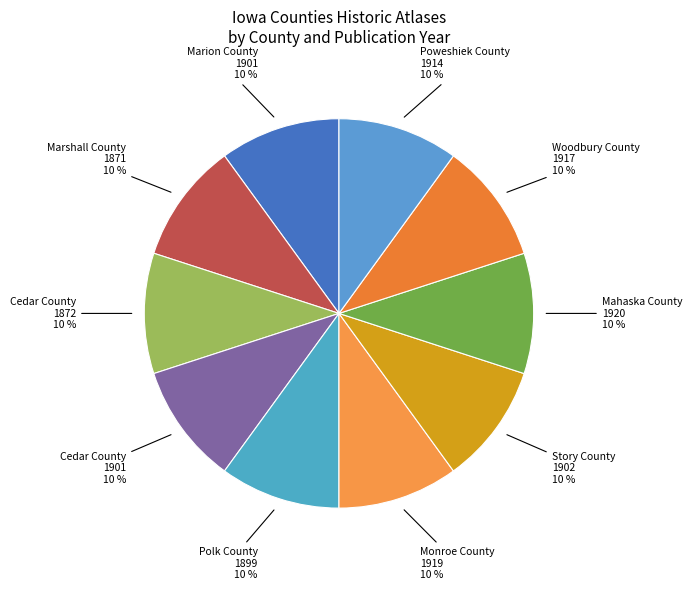

Count the number of slices in the pie.

10